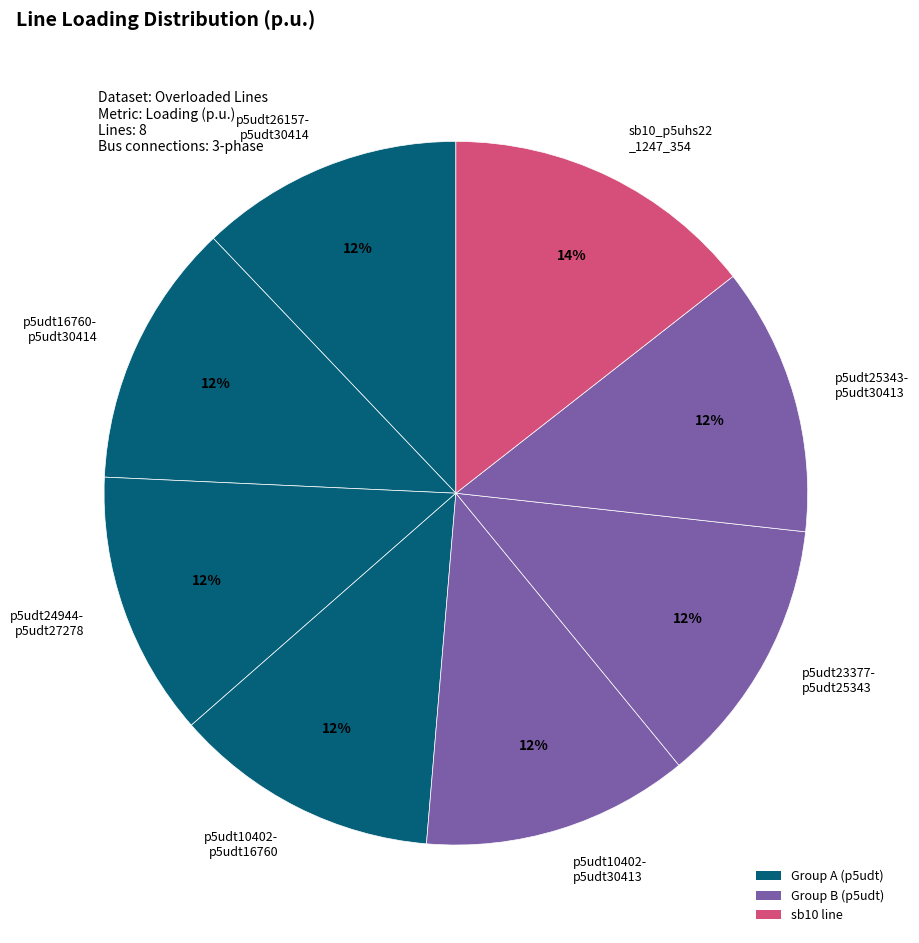

Which category has the biggest portion of the pie?

sb10_p5uhs22 _1247_354